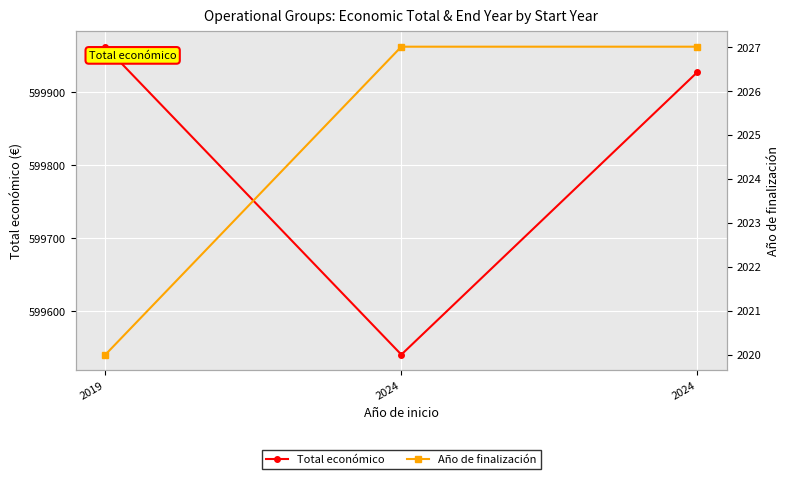

Where is Total económico nearest to the value 599751?

2024